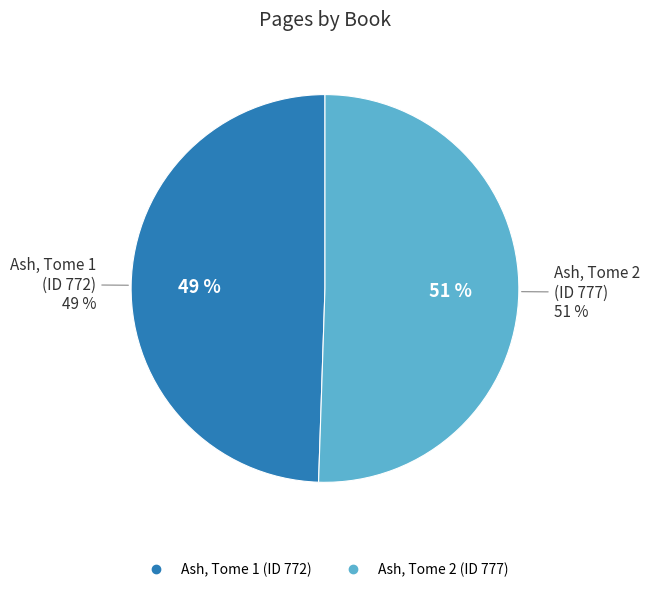

Which slice represents more than half of the pie?

Ash, Tome 2
(ID 777)